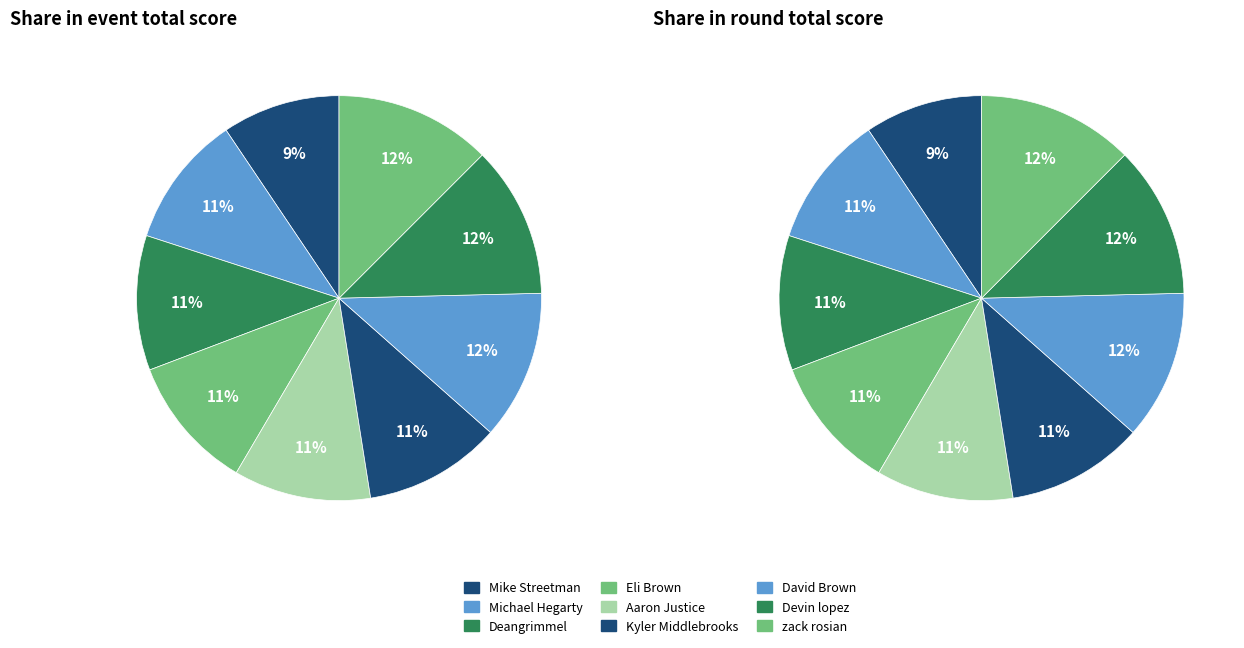

To the nearest percent, what portion does zack rosian represent?

12%